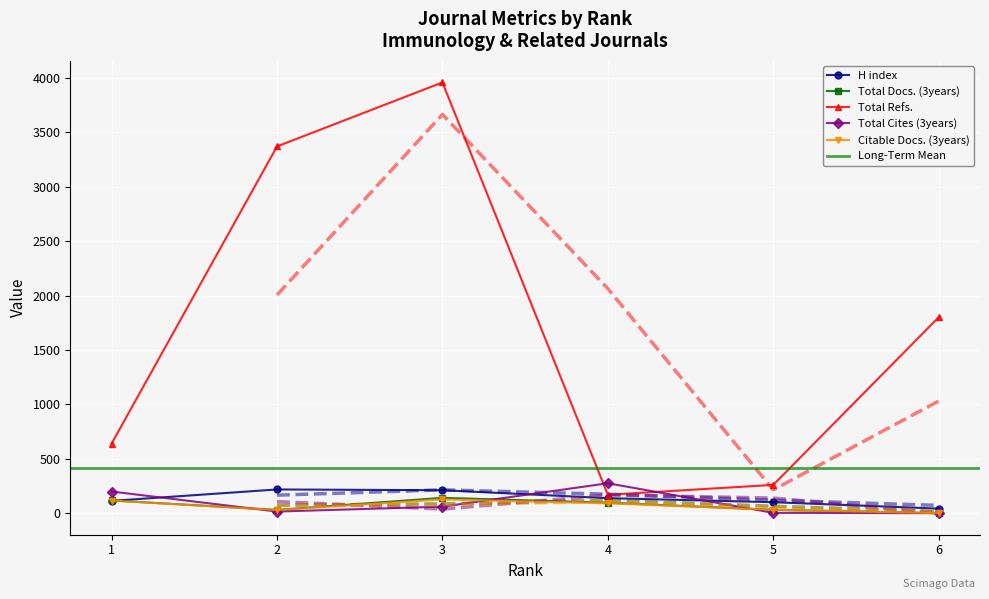

Is this an area chart (filled region under the line)?

No